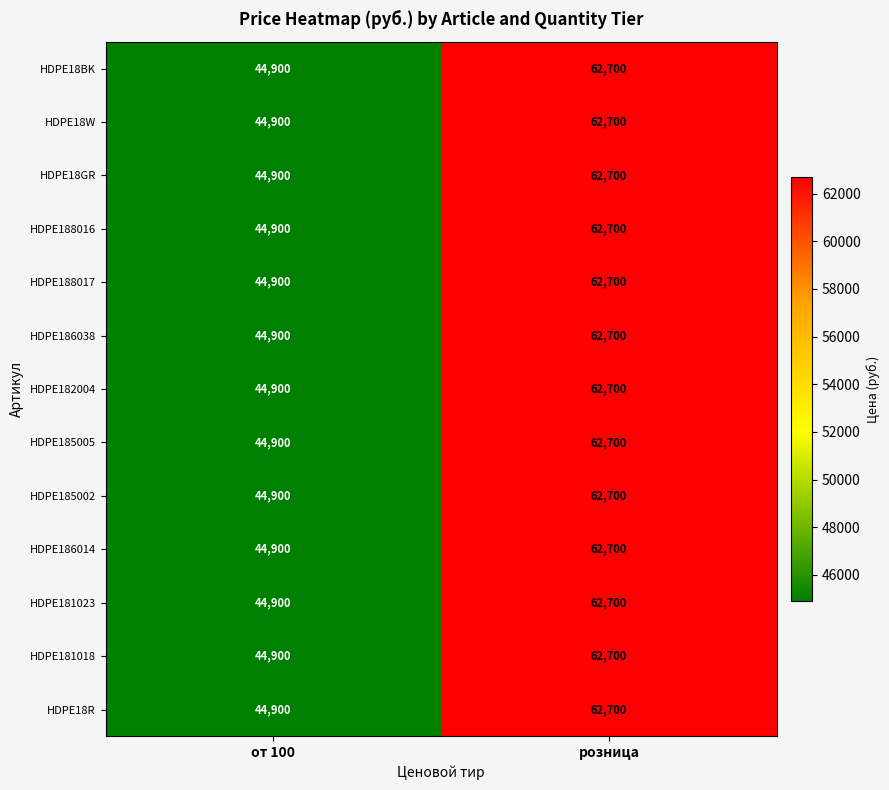

At which category is the sum across all series the highest?

розница